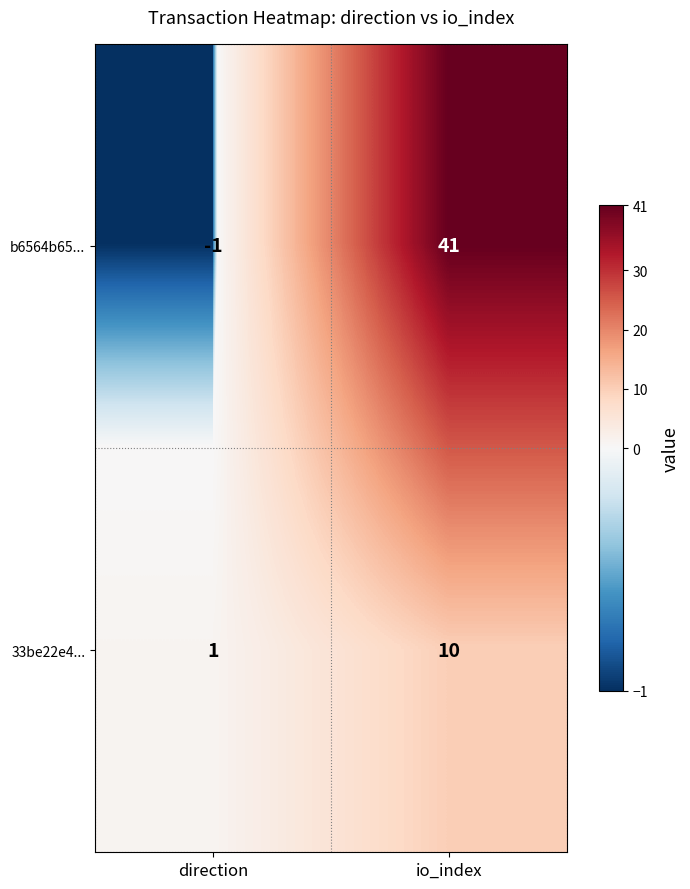

True or false: b6564b65... has a value of 41 at io_index.

True